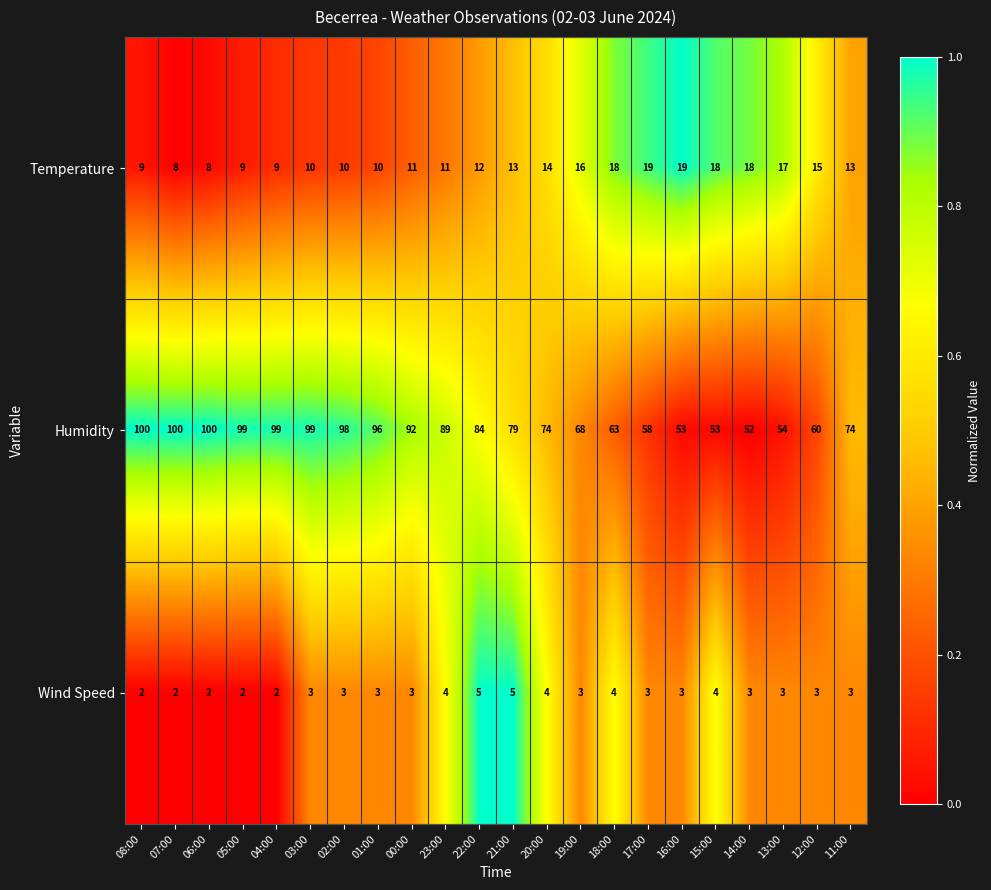

How many values in the Wind Speed series are below 3?

5